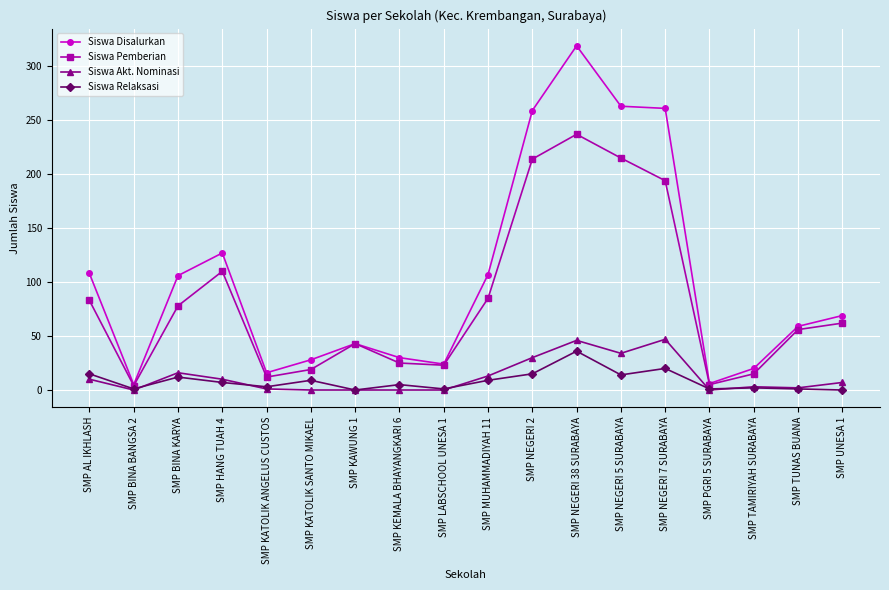

Which series has the largest range (max minus min)?

Siswa Disalurkan